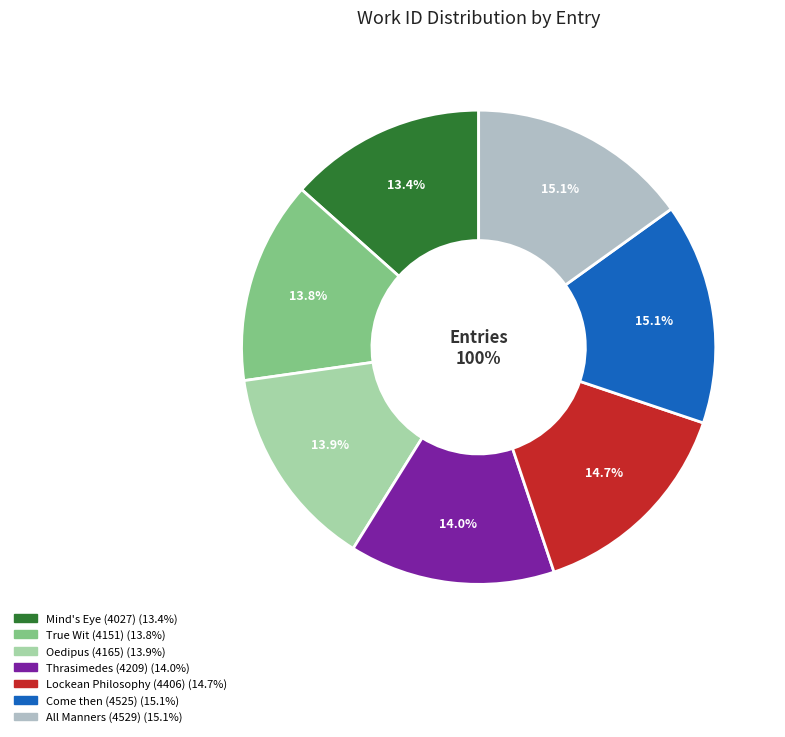

What percentage is the Lockean Philosophy (4406) slice, to the nearest percent?

15%